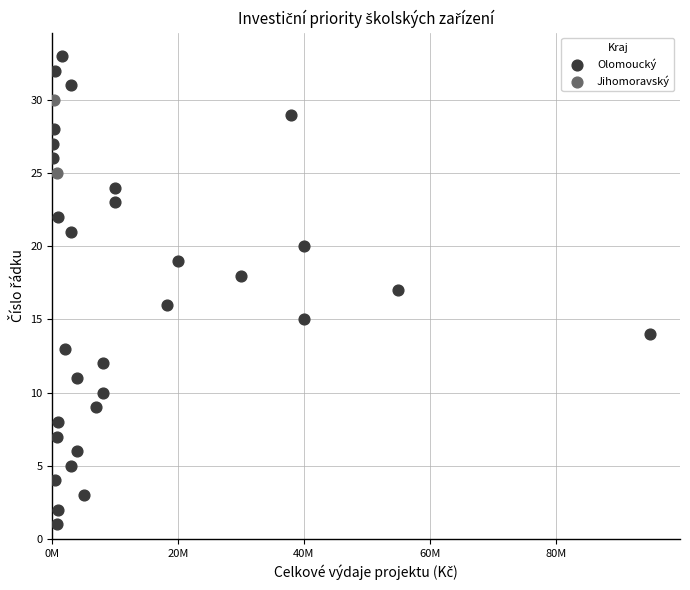

What are all the series names shown in the legend?

Olomoucký, Jihomoravský